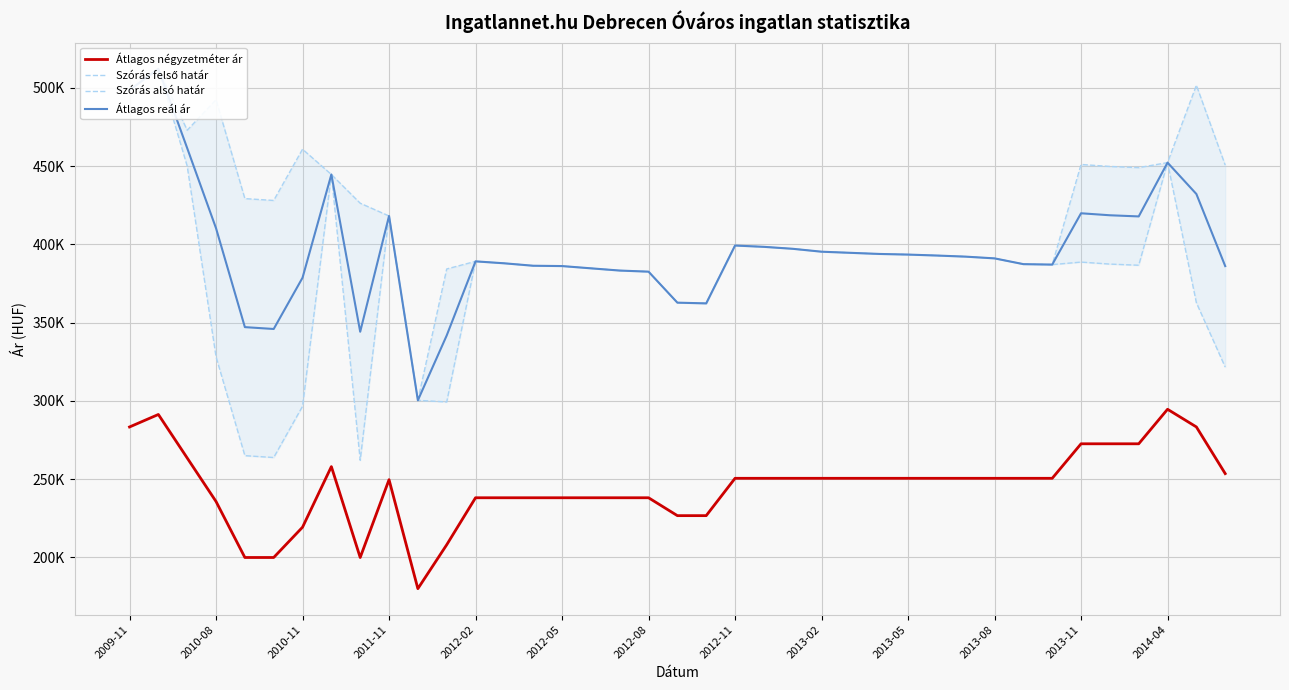

Read the Átlagos négyzetméter ár value at 2013-11, to the nearest 50.

272600